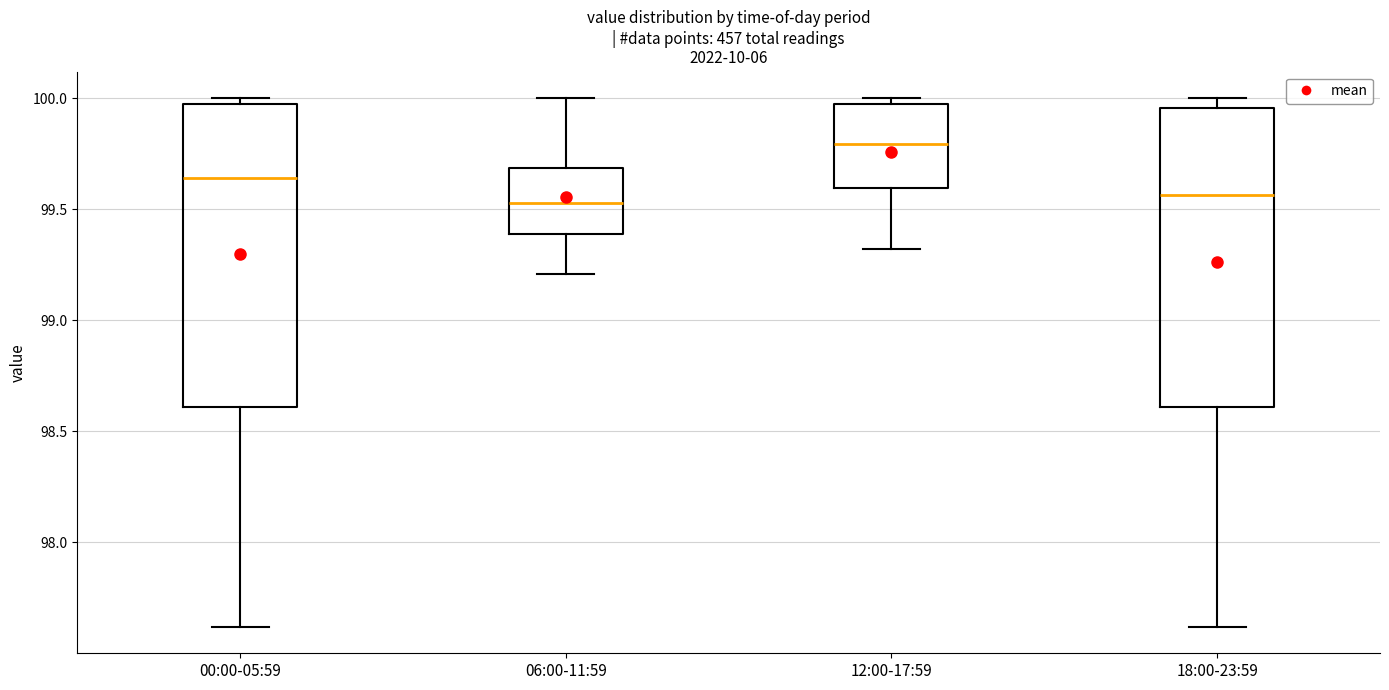

Where is the upper edge of the box for 06:00-11:59 on the y-axis? The values are not printed on the chart, so give them approximately, as read against the axis.

99.70